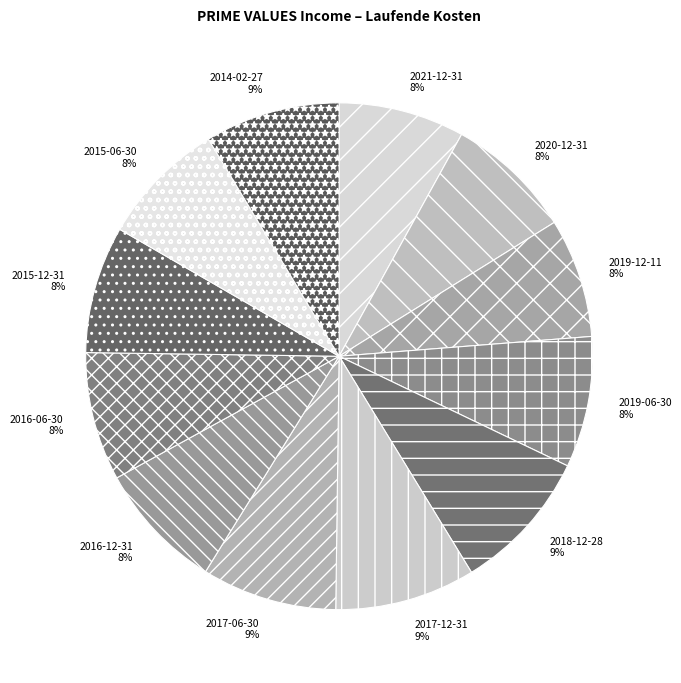

Between 2017-12-31 and 2015-12-31, which is larger?

2017-12-31